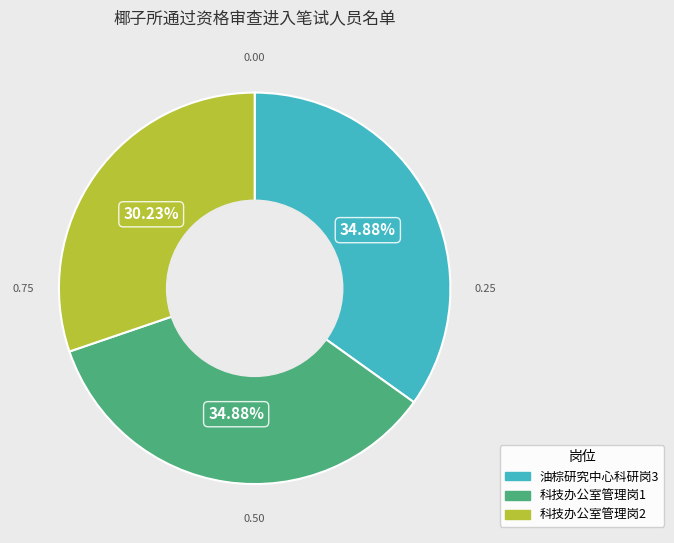

What percentage is the 油棕研究中心科研岗3 slice, to the nearest percent?

35%